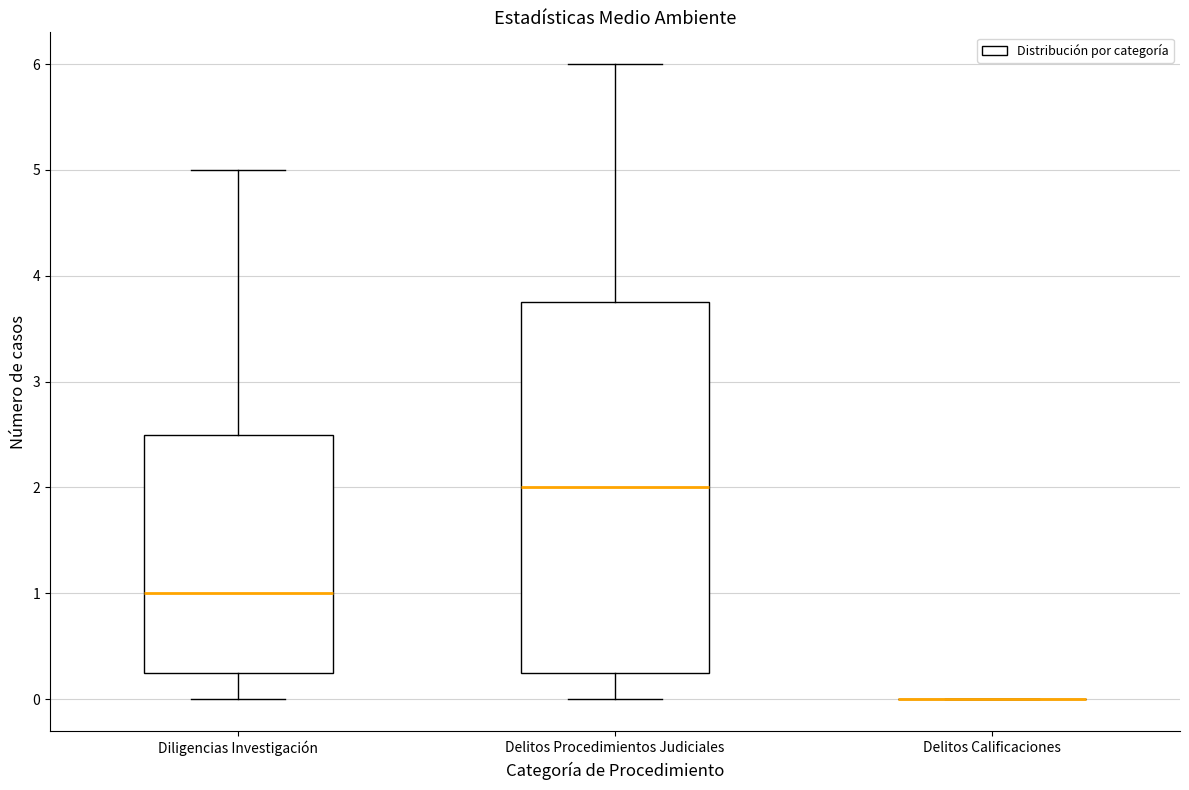

Reading left to right, read every box against the y-axis: the position of its median line, the range the box covers, and the ends of its whiskers. The values are not printed on the chart, so give them approximately, as read against the axis.

Diligencias Investigación: median 1.0, box 0.3 to 2.5, whiskers 0.0 to 5.0
Delitos Procedimientos Judiciales: median 2.0, box 0.3 to 3.8, whiskers 0.0 to 6.0
Delitos Calificaciones: box collapsed to a line at 0.0, whiskers 0.0 to 0.0